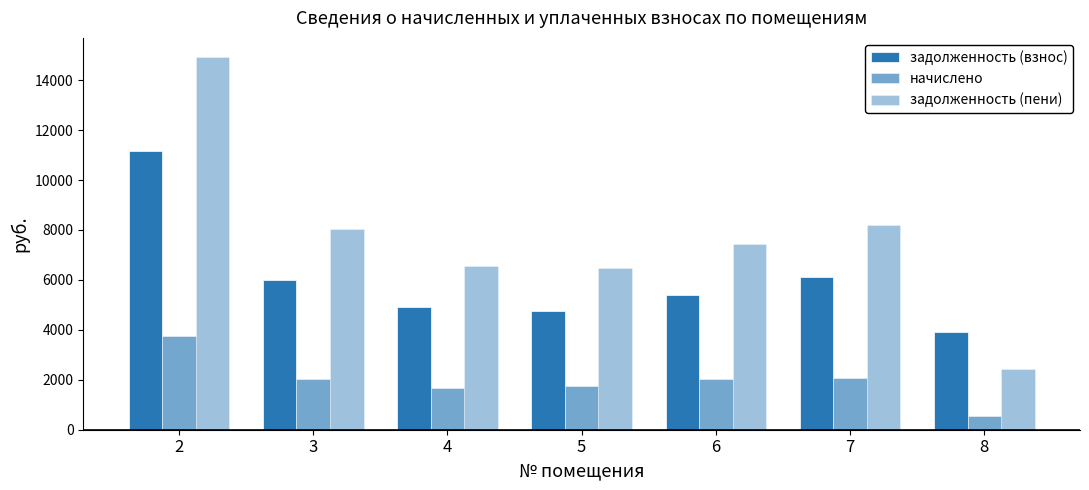

What is the difference between the second highest and second lowest values in the начислено series?

408.2